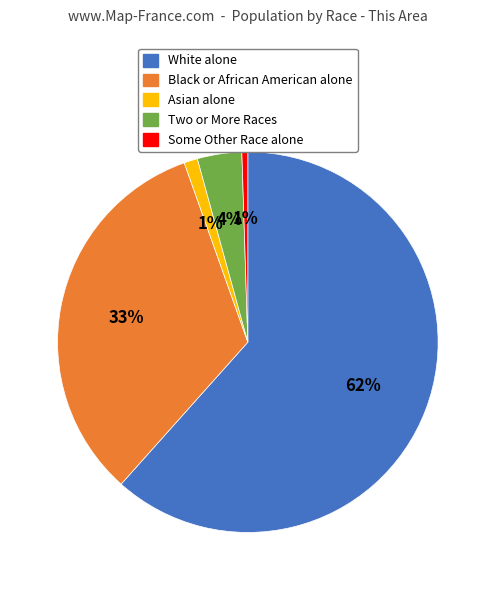

Do Some Other Race alone and Two or More Races together represent more than half of the pie?

No